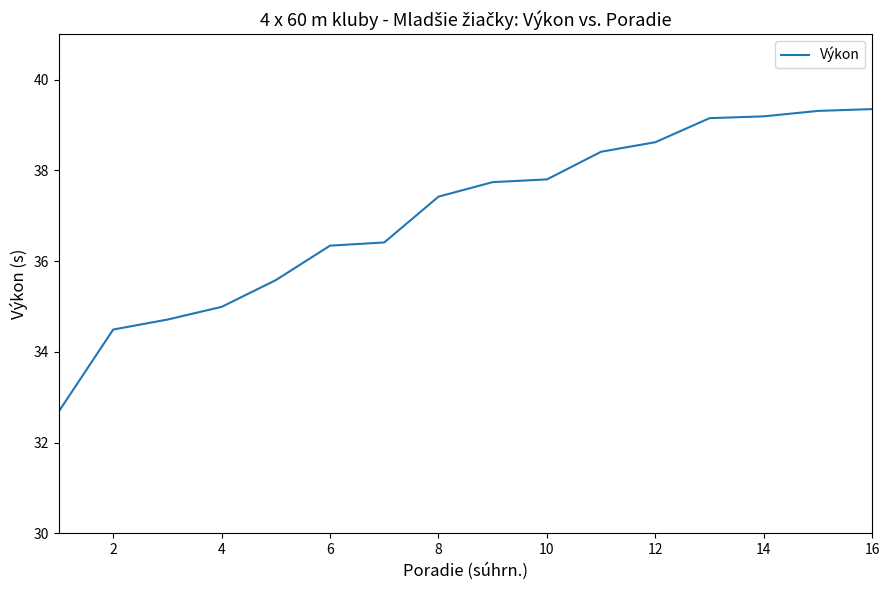

What is the difference between the maximum and minimum values?

6.7